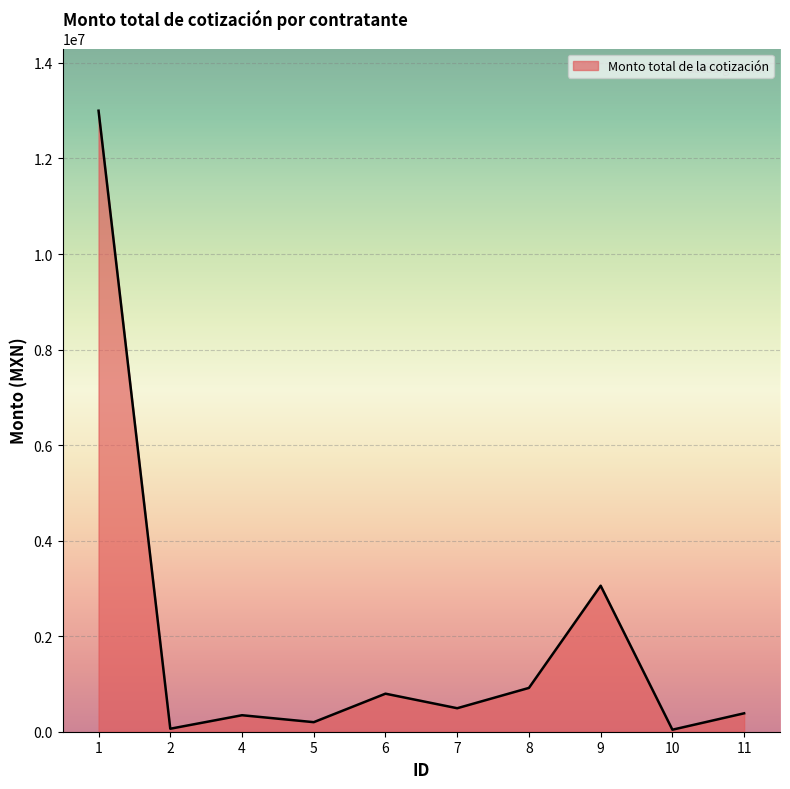

What is the ratio of the value at 11 to the value at 5?

1.9